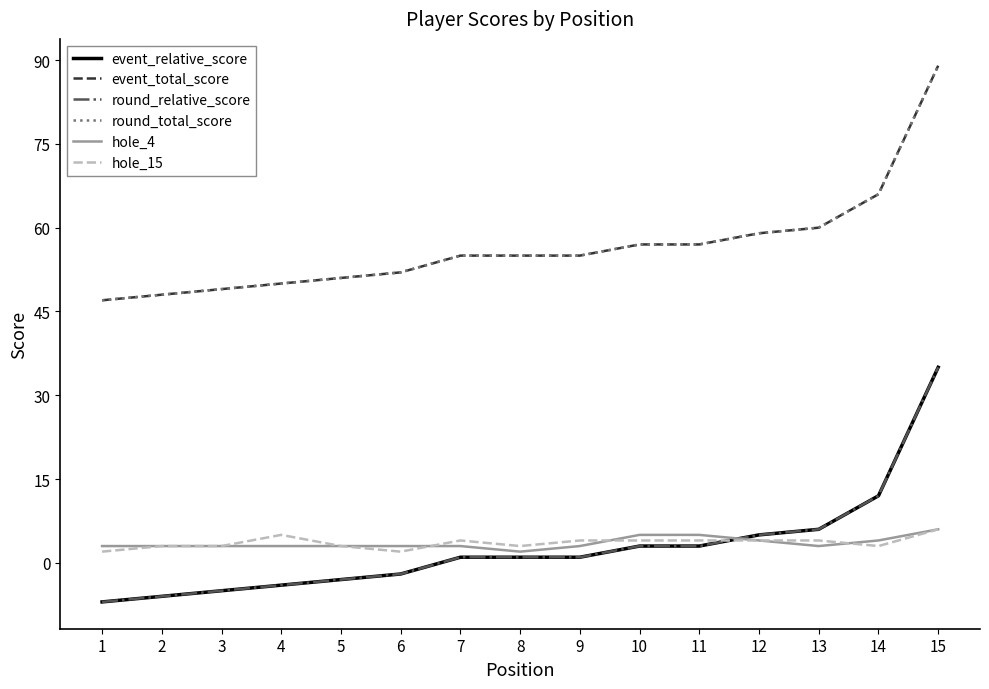

Which label corresponds to the largest value in the chart?

15